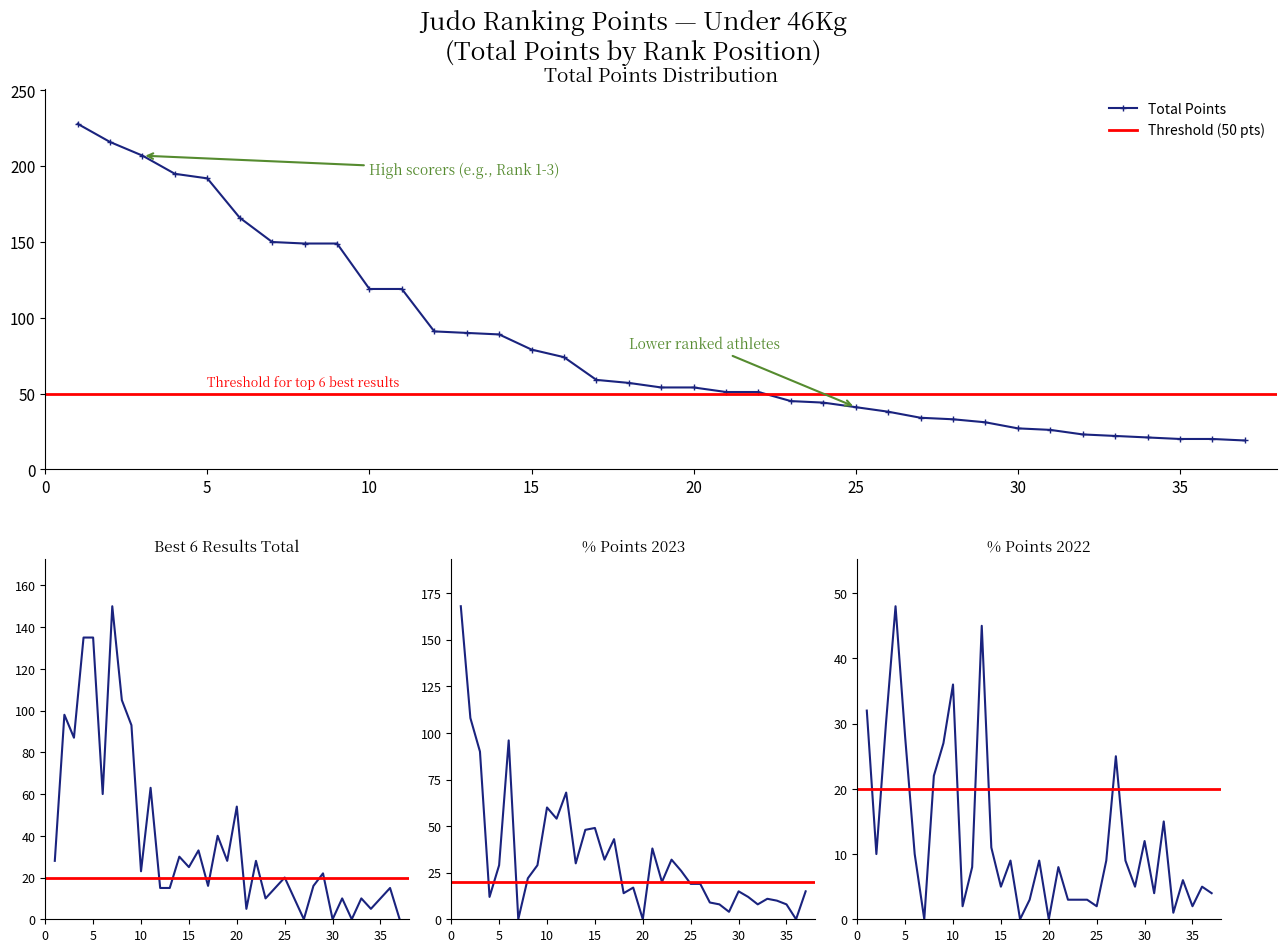

What is the value of the Totale migliori 6 point at the 17th from the left?

16